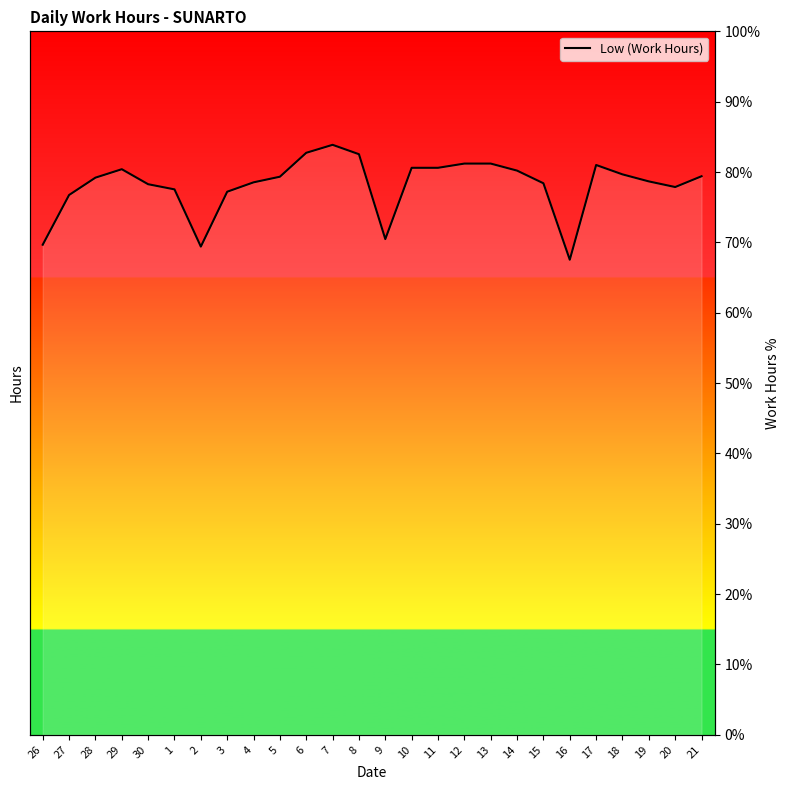

What is the sum of the values at 3 and 17?

158.2